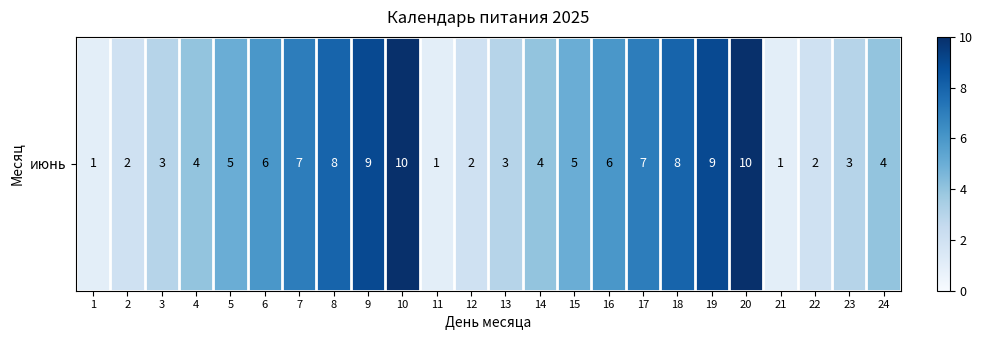

What value does the data have at 1?

1